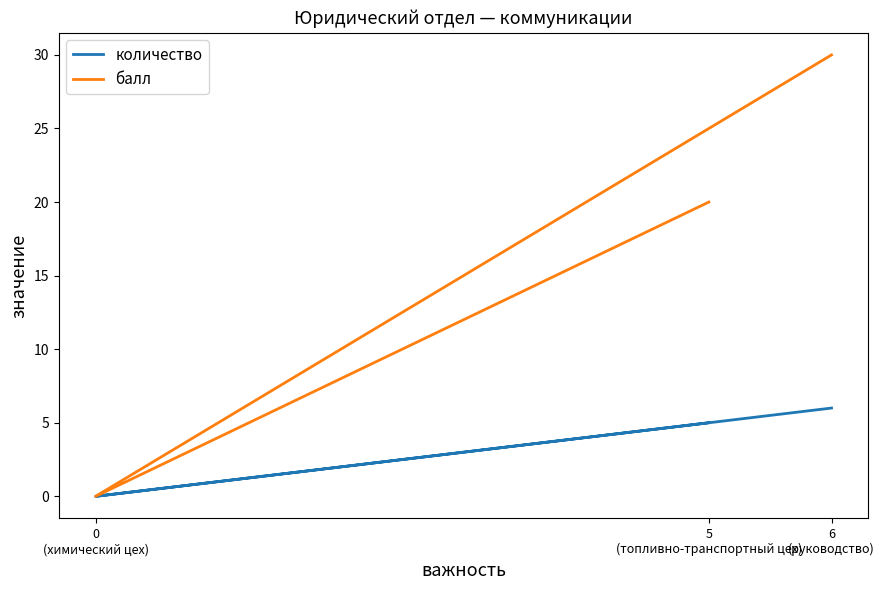

What is the spread (max minus min) of values at 5
(топливно-транспортный цех)?

15